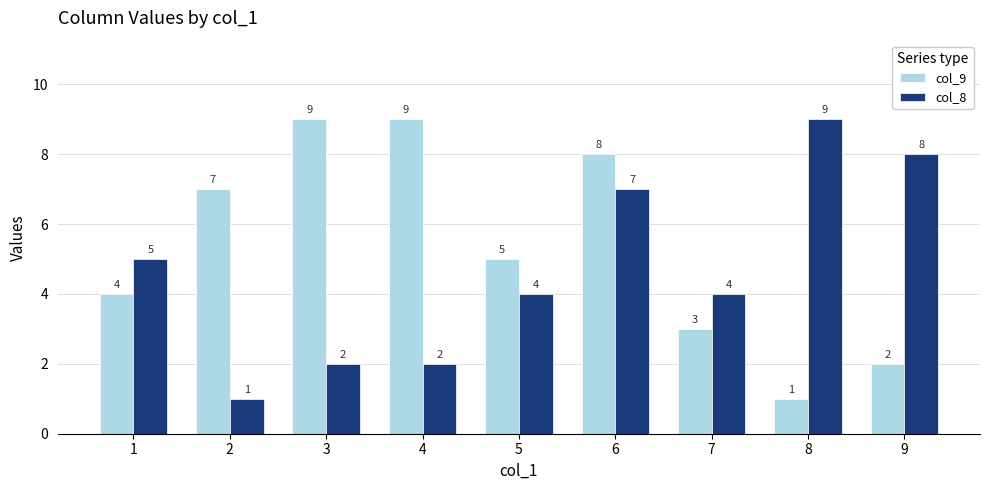

At which label does col_9 first exceed 5?

2